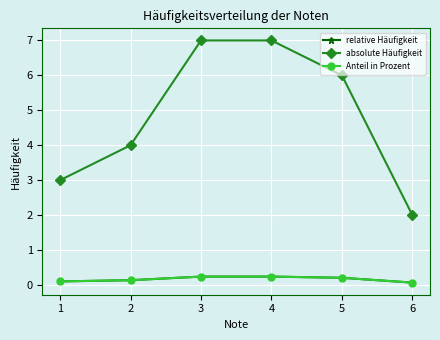

True or false: Anteil in Prozent and absolute Häufigkeit intersect in this chart.

False